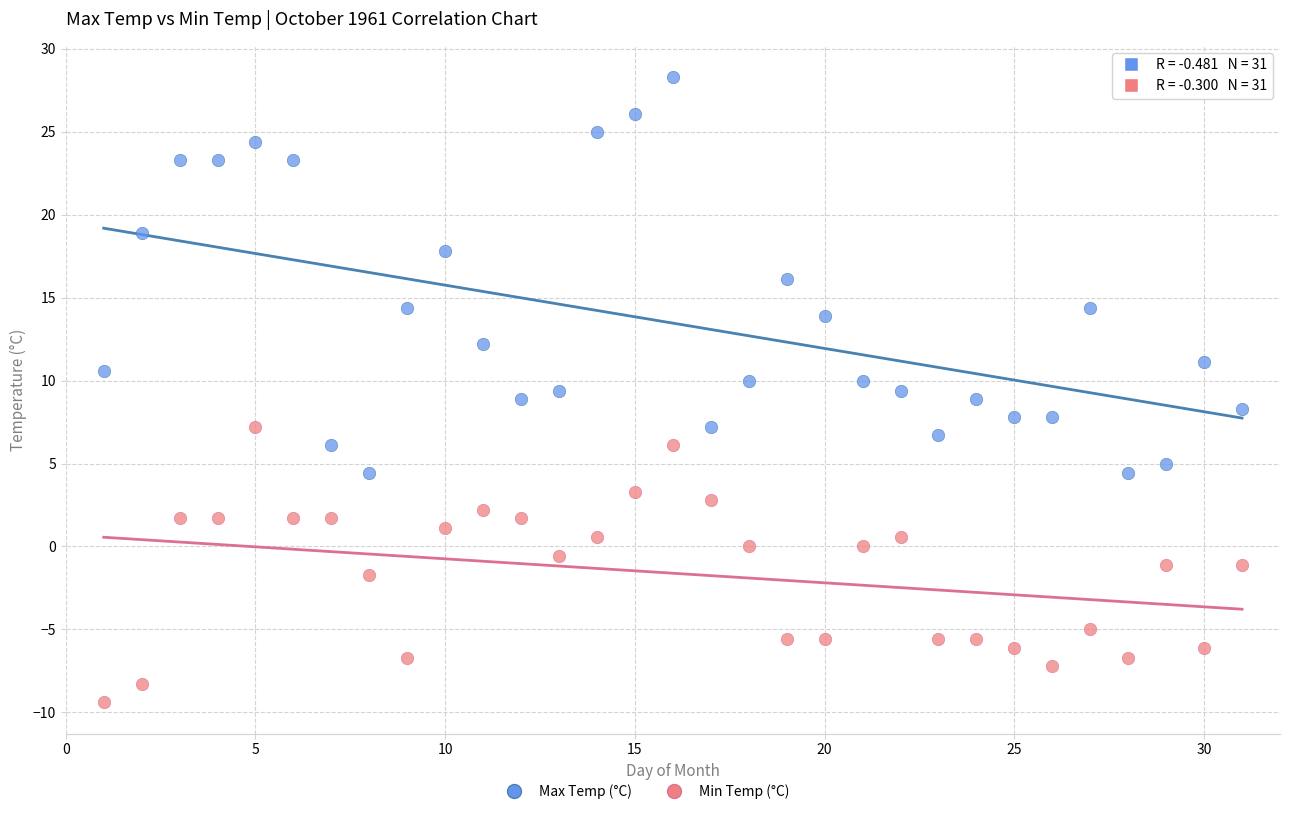

Across all data points, what is the range of X values (max minus min)?

30.0